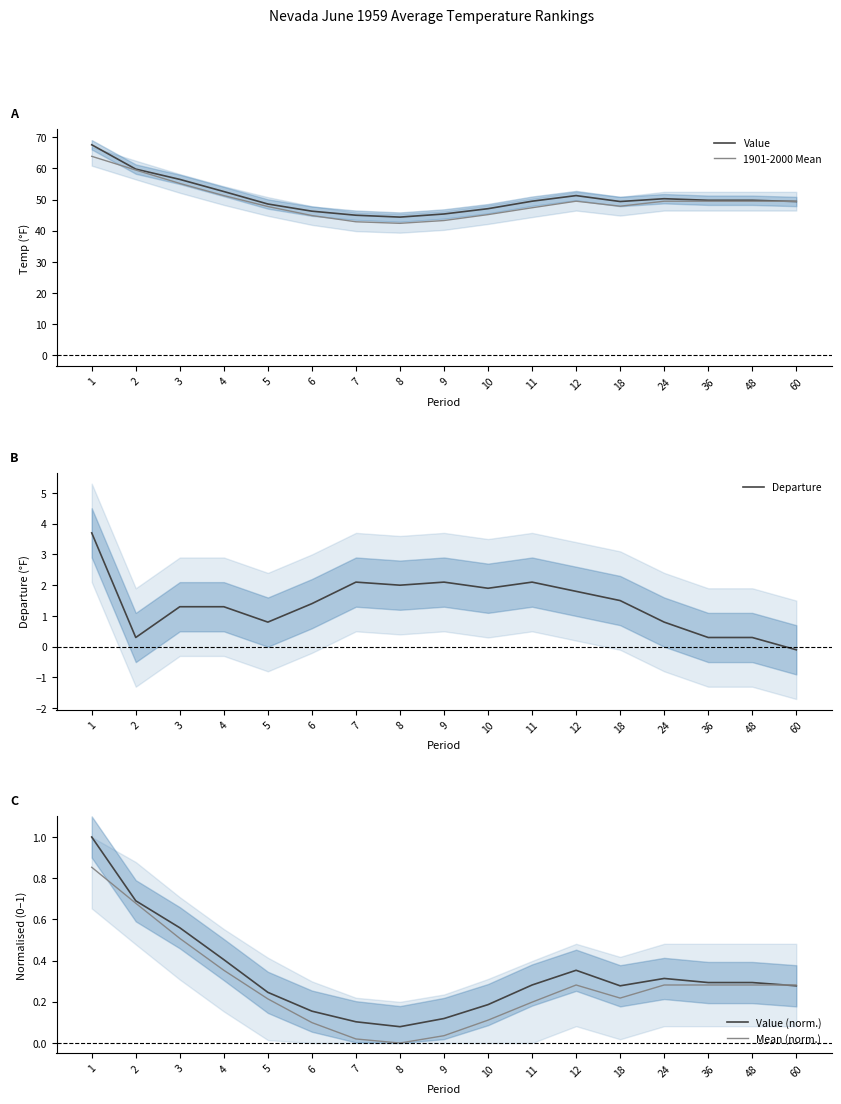

Where is the first local maximum for Departure?

7